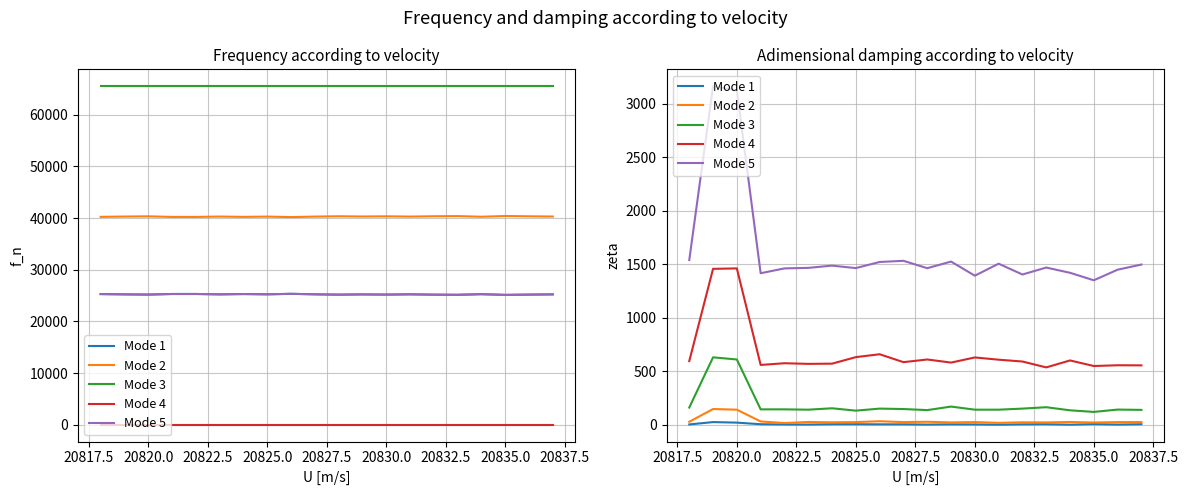

What is the sum of the Mode 1 values at 20820.0 and 20830.0?

23